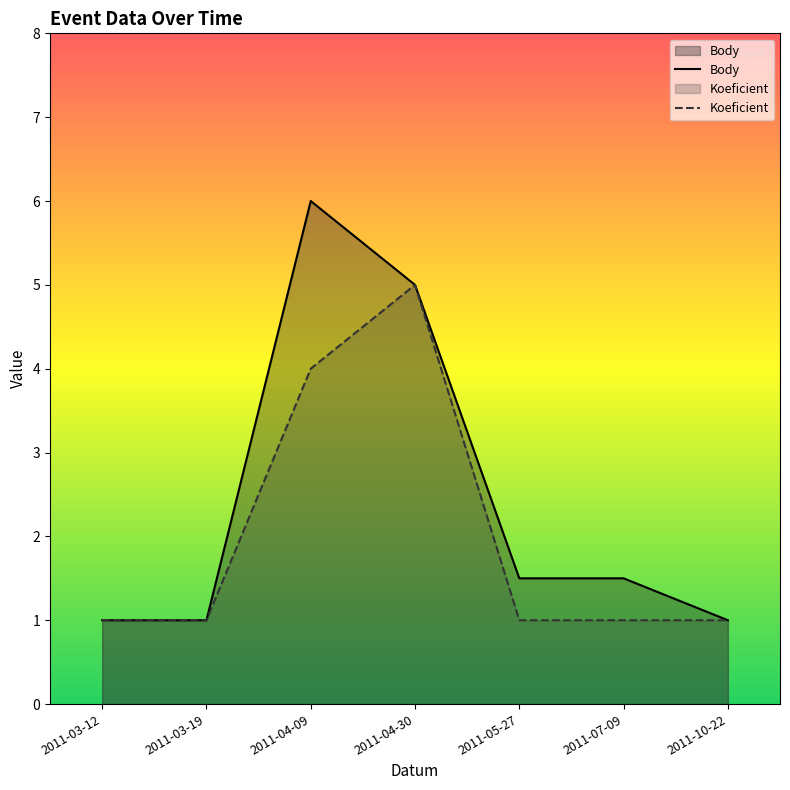

Which series has the largest total across all categories?

Body